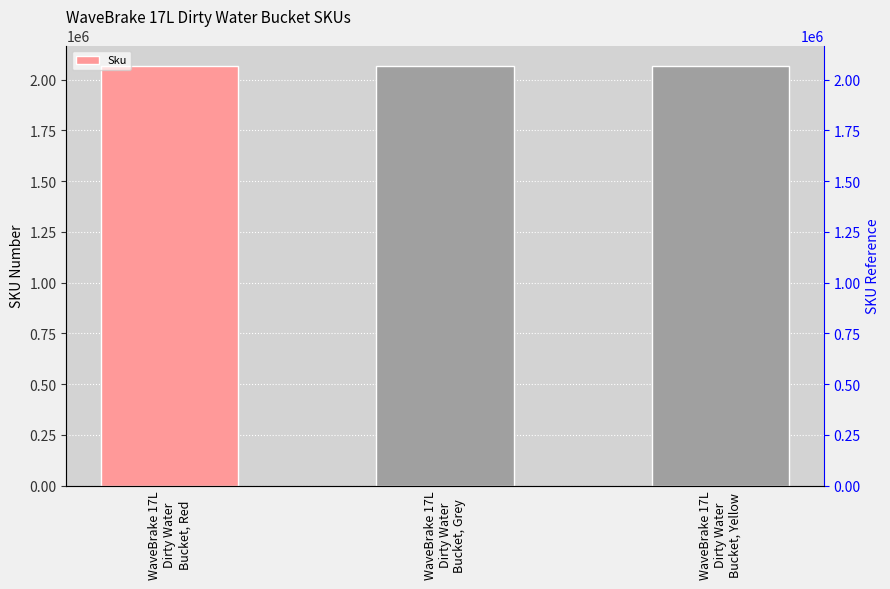

Reading right to left, extract all data points from this chart.

2064908	2064905	2064907